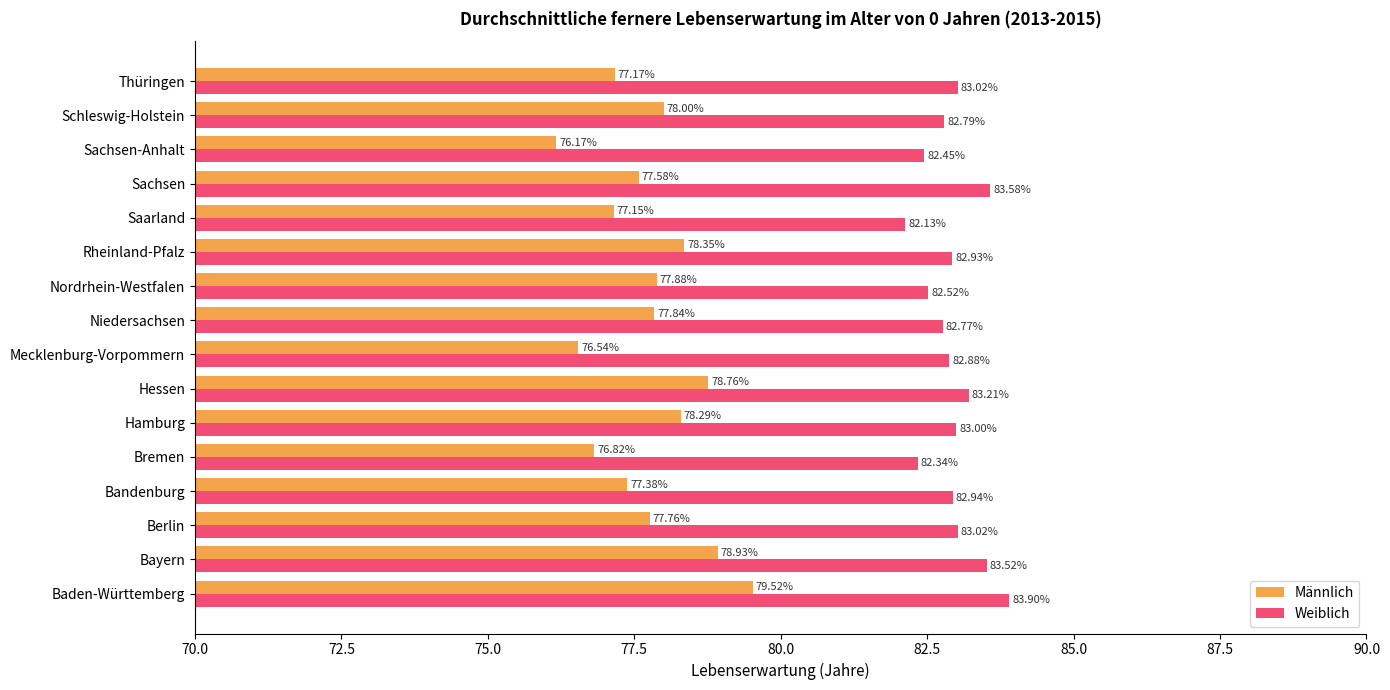

What is the sum of all Männlich values?

1244.1